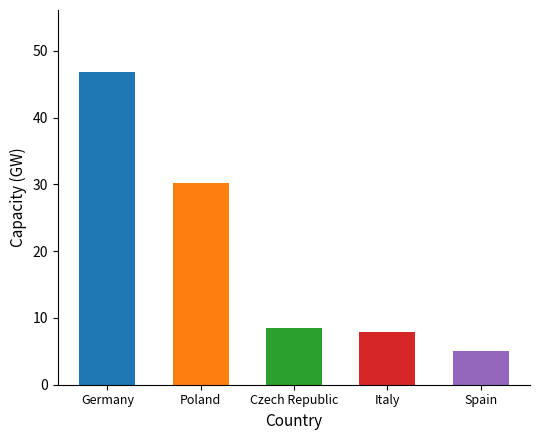

Does the chart contain any negative values?

No